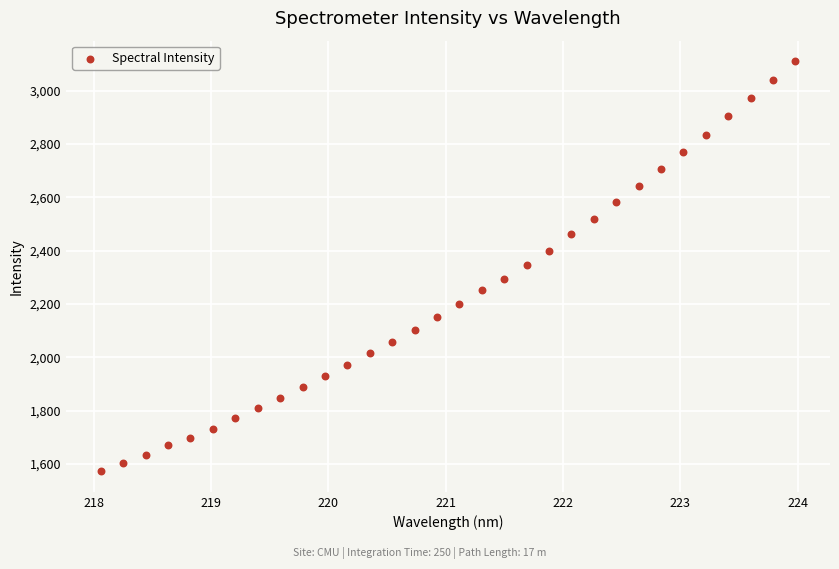

What is the range of Y values (max minus min)?

1537.2